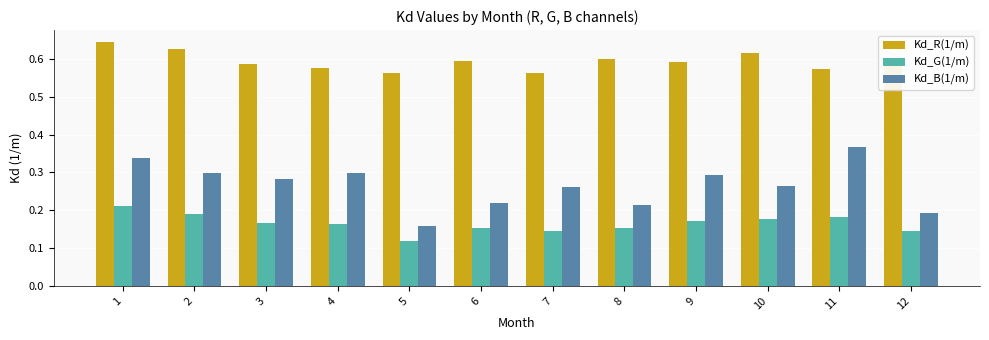

At which category does the chart reach its peak across all series?

1